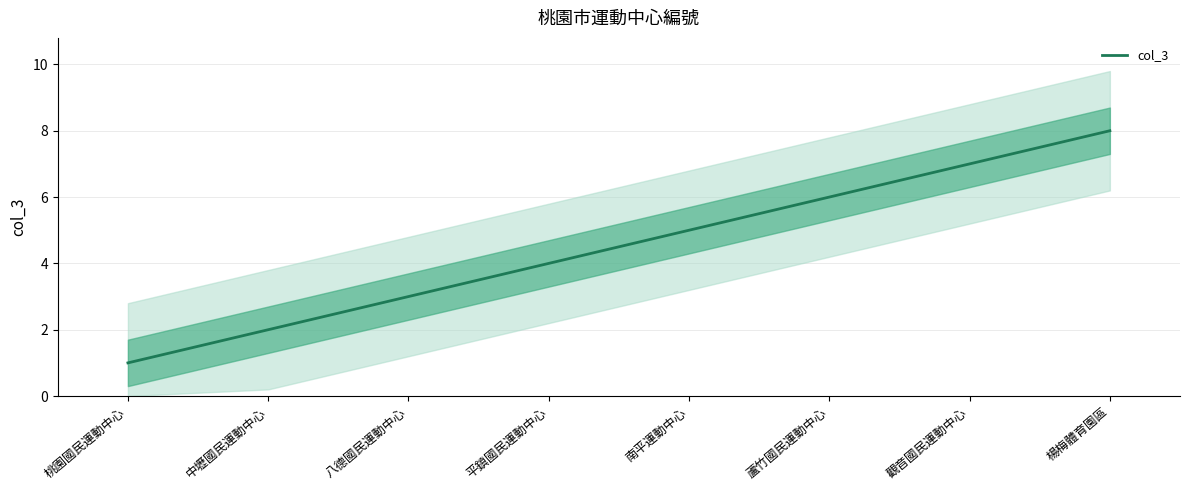

True or false: the data shows 4 at 平鎮國民運動中心.

True